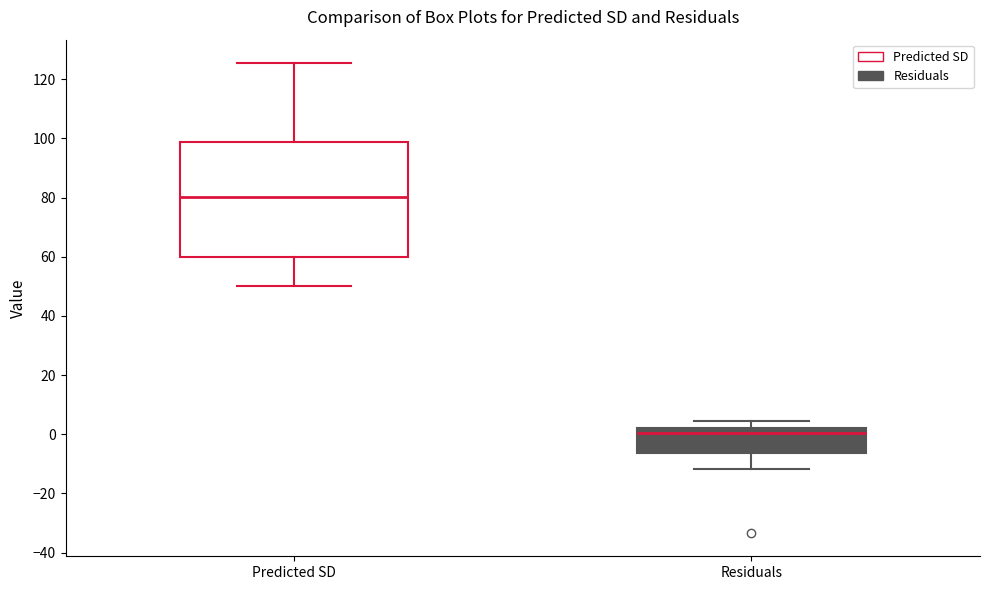

Where does the median line of the box for Predicted SD sit on the y-axis? The values are not printed on the chart, so give them approximately, as read against the axis.

80